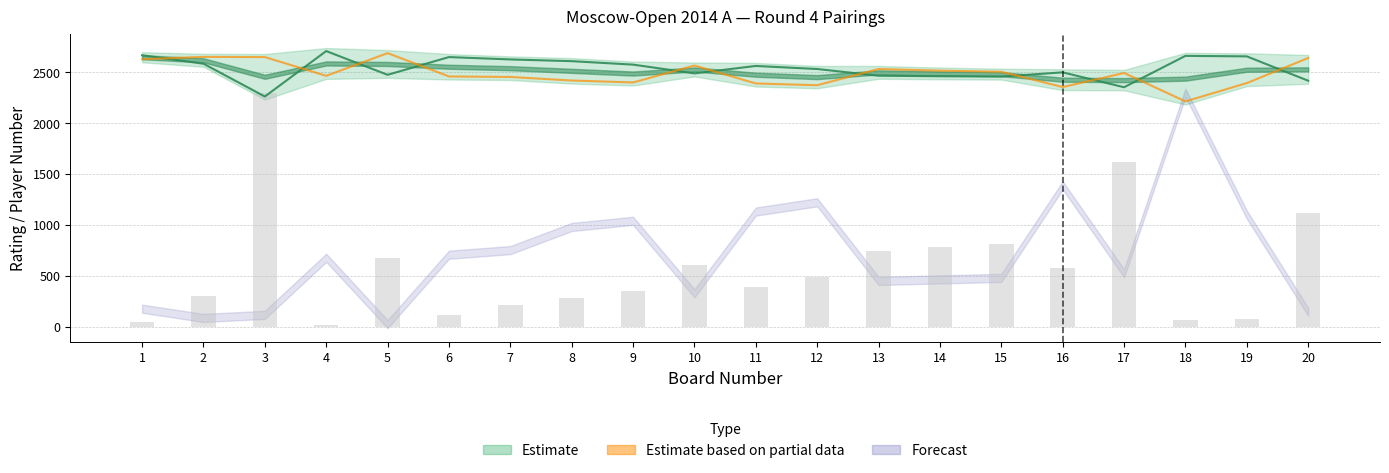

How many categories are shown in the chart?

20